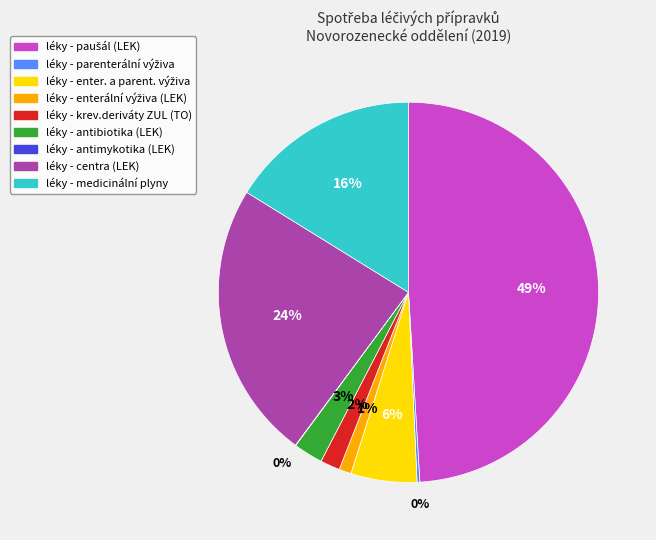

To the nearest percent, what is the difference between the largest and smallest slice percentages?

49%